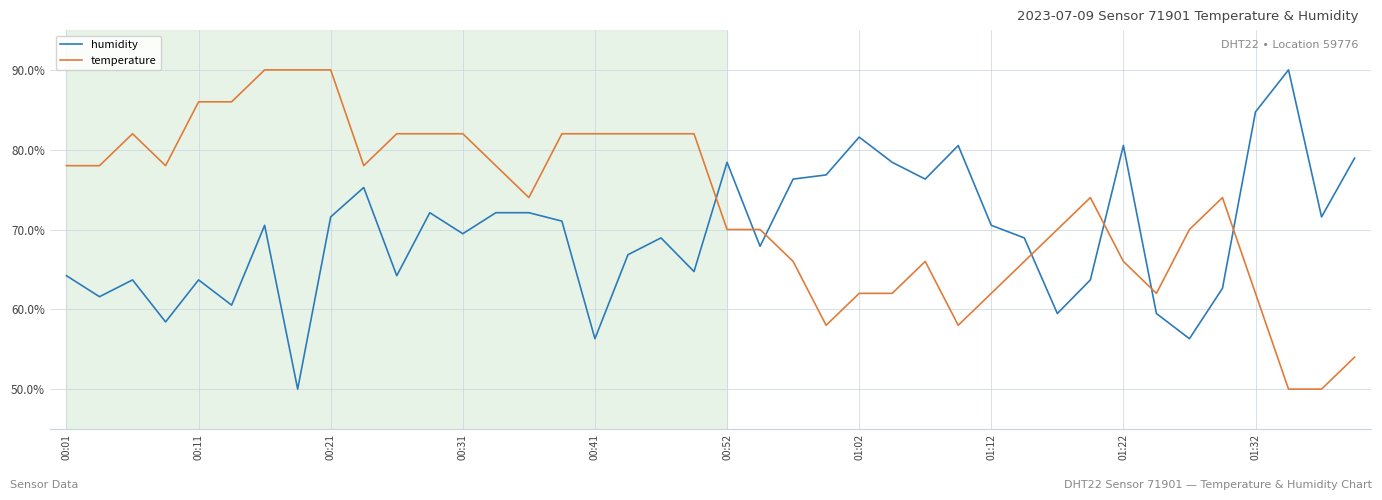

What is the difference between the maximum and minimum values in the humidity series?

40.0